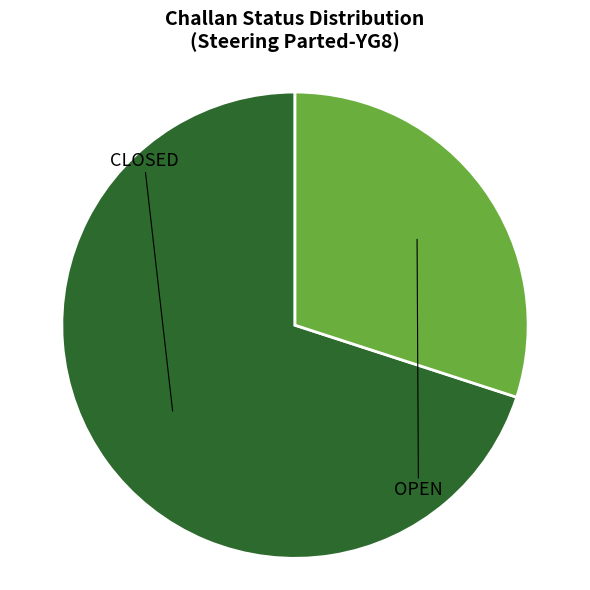

Count the number of slices in the pie.

2